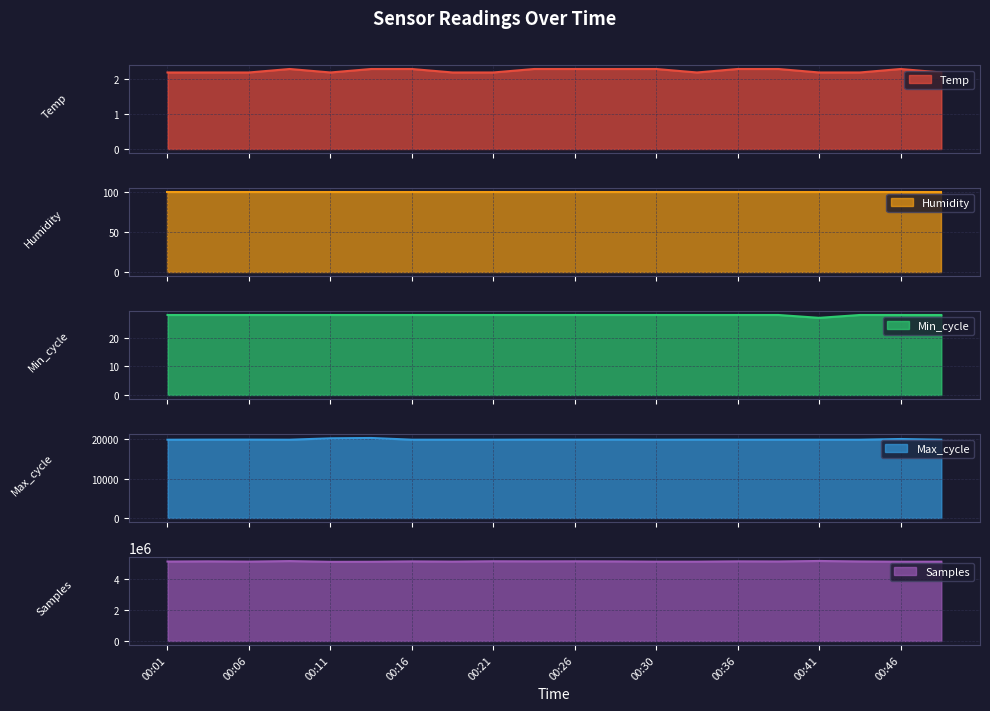

True or false: Temp and Samples cross at least once.

False